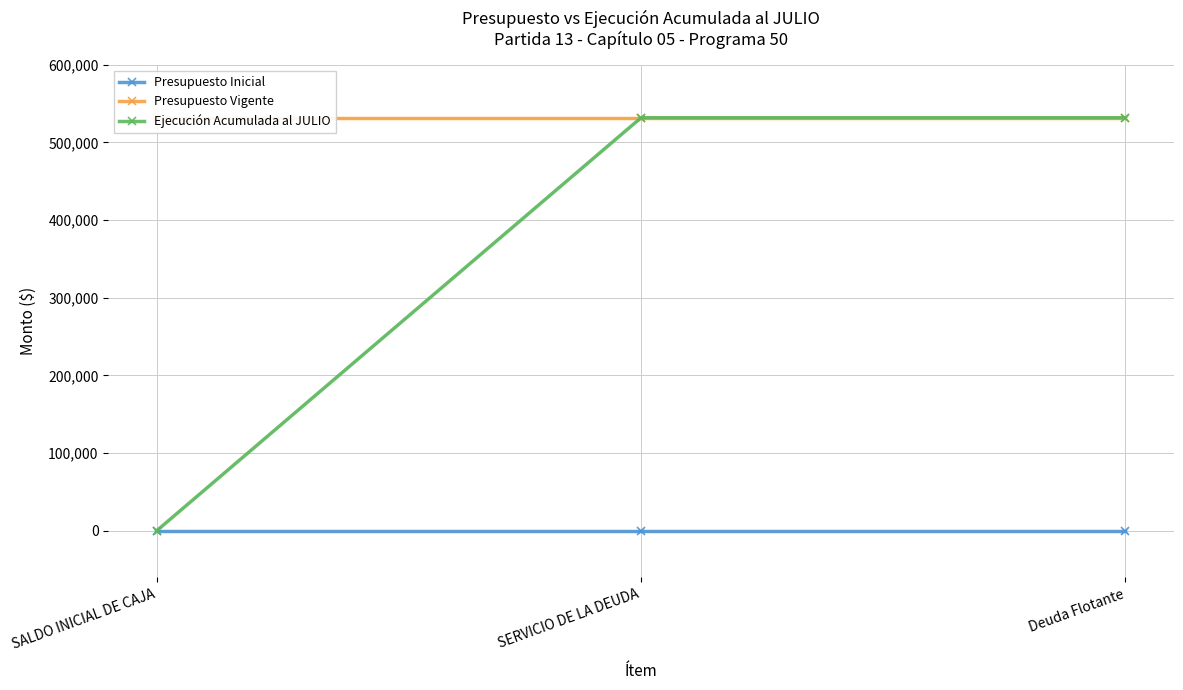

How many values in the Ejecución Acumulada al JULIO series are below 531767?

1